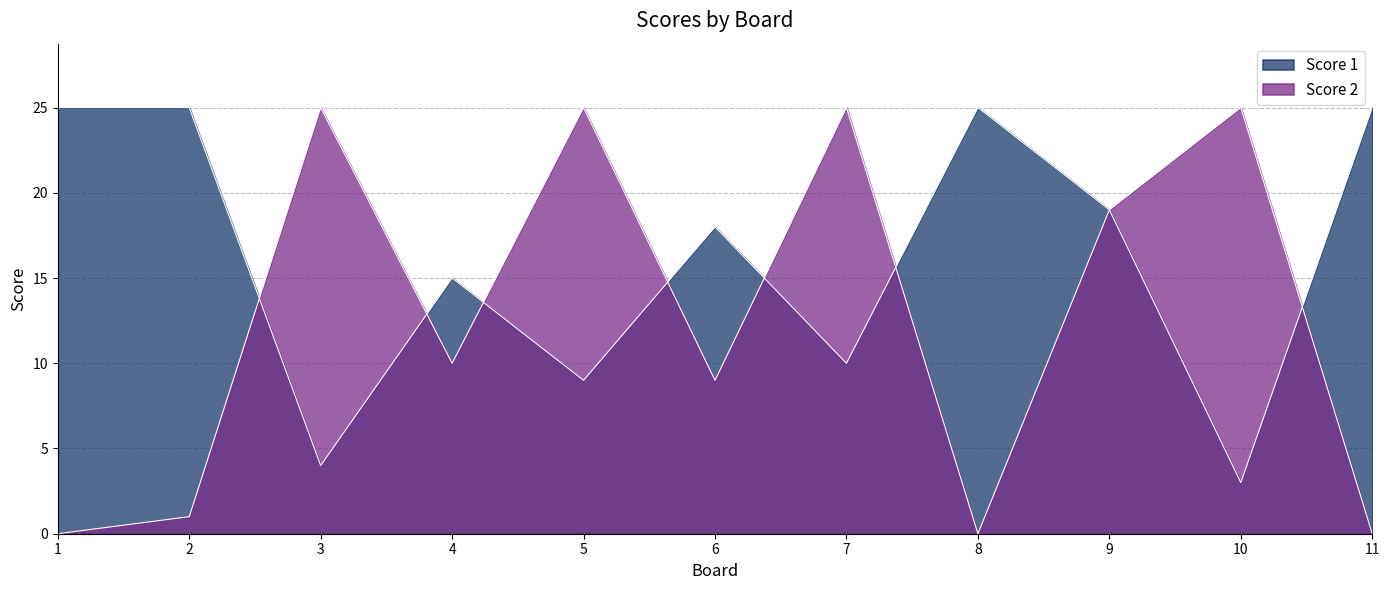

True or false: Score 1 and Score 2 cross at least once.

True